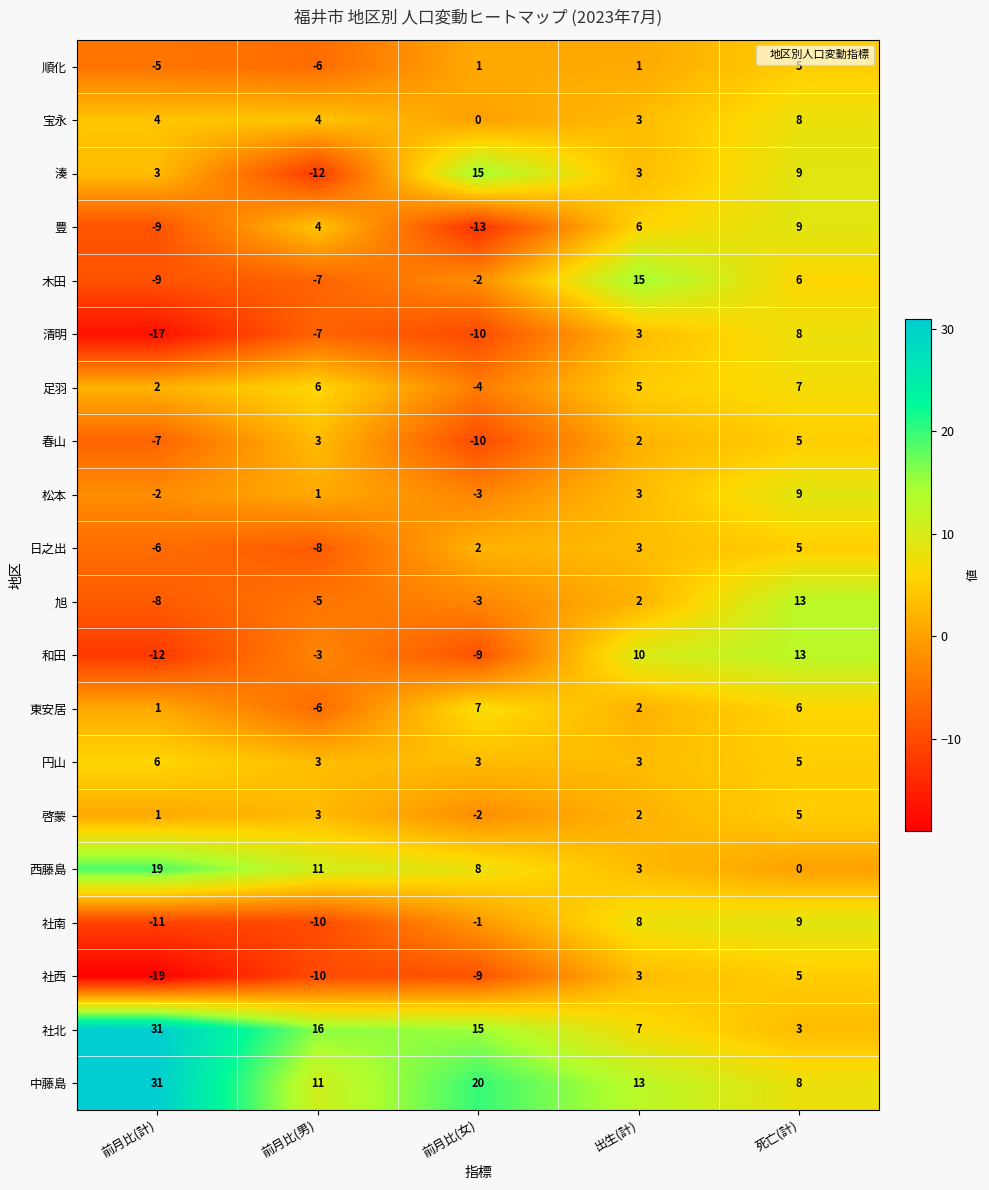

At which category is the sum across all series the highest?

死亡(計)